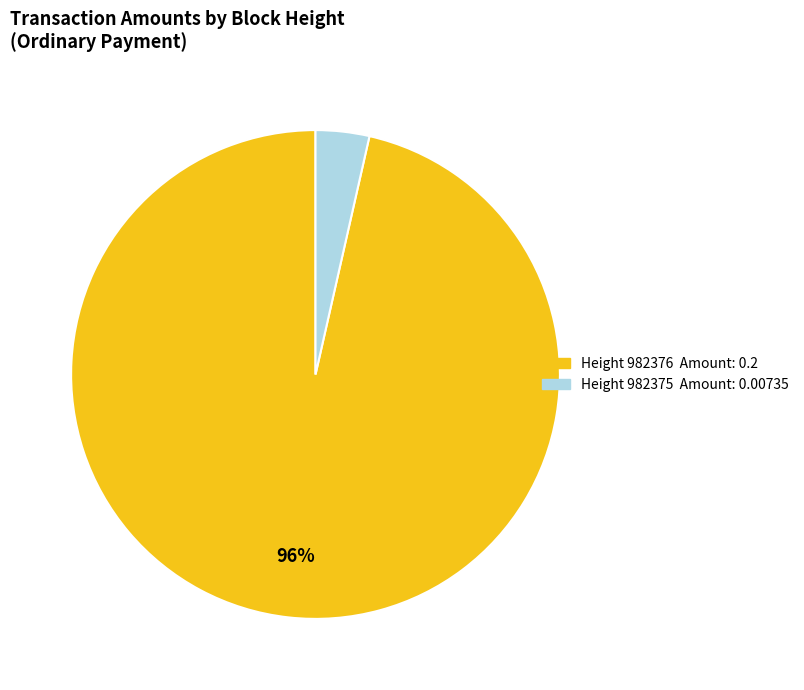

To the nearest percent, what is the average slice percentage?

50%